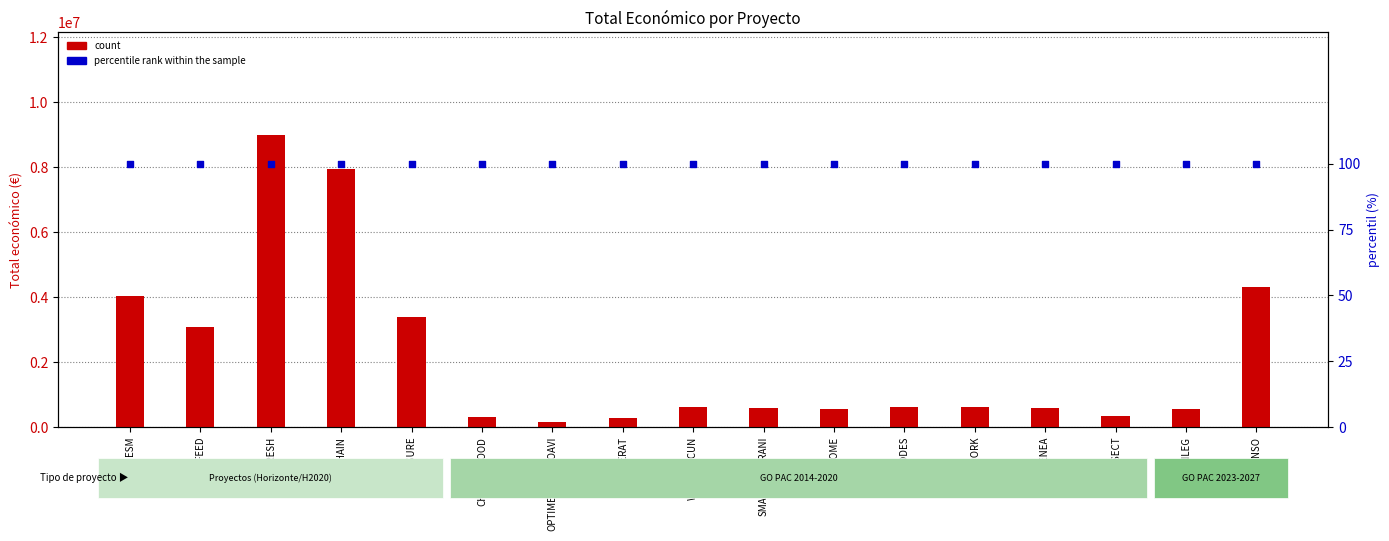

Which series reaches the maximum Y coordinate?

count